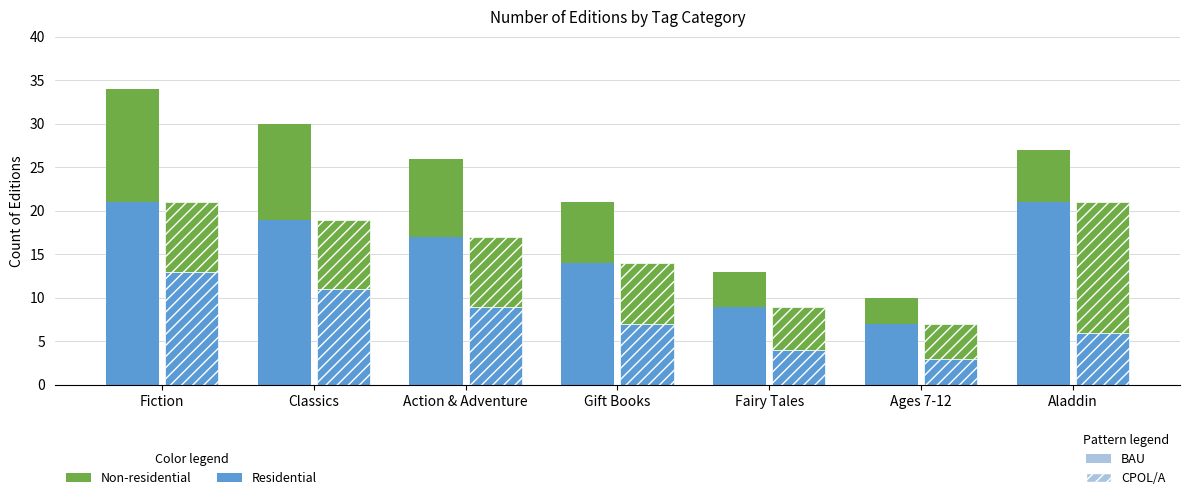

What is the lowest value of the Non-residential series?

3